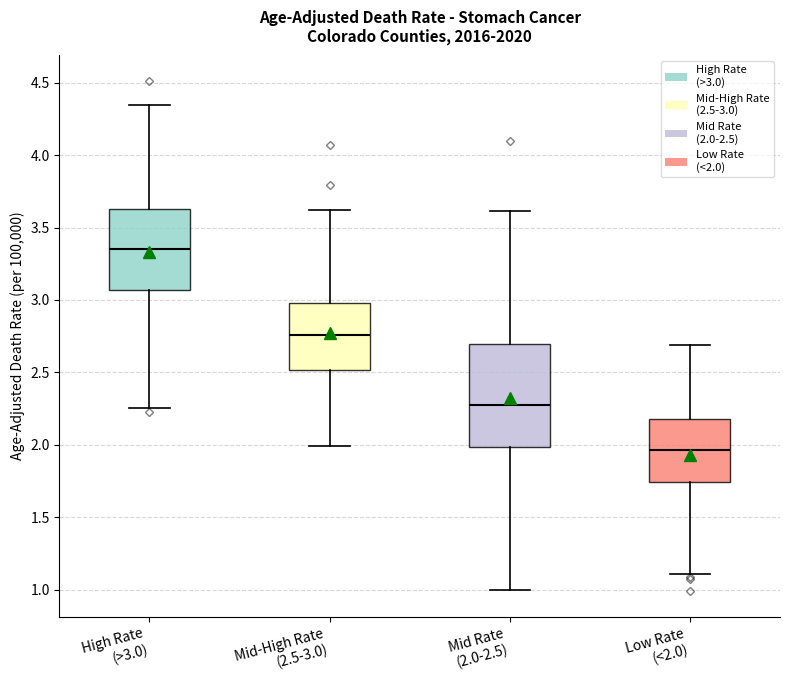

Where does the median line of the box for Mid Rate (2.0-2.5) sit on the y-axis? The values are not printed on the chart, so give them approximately, as read against the axis.

2.30